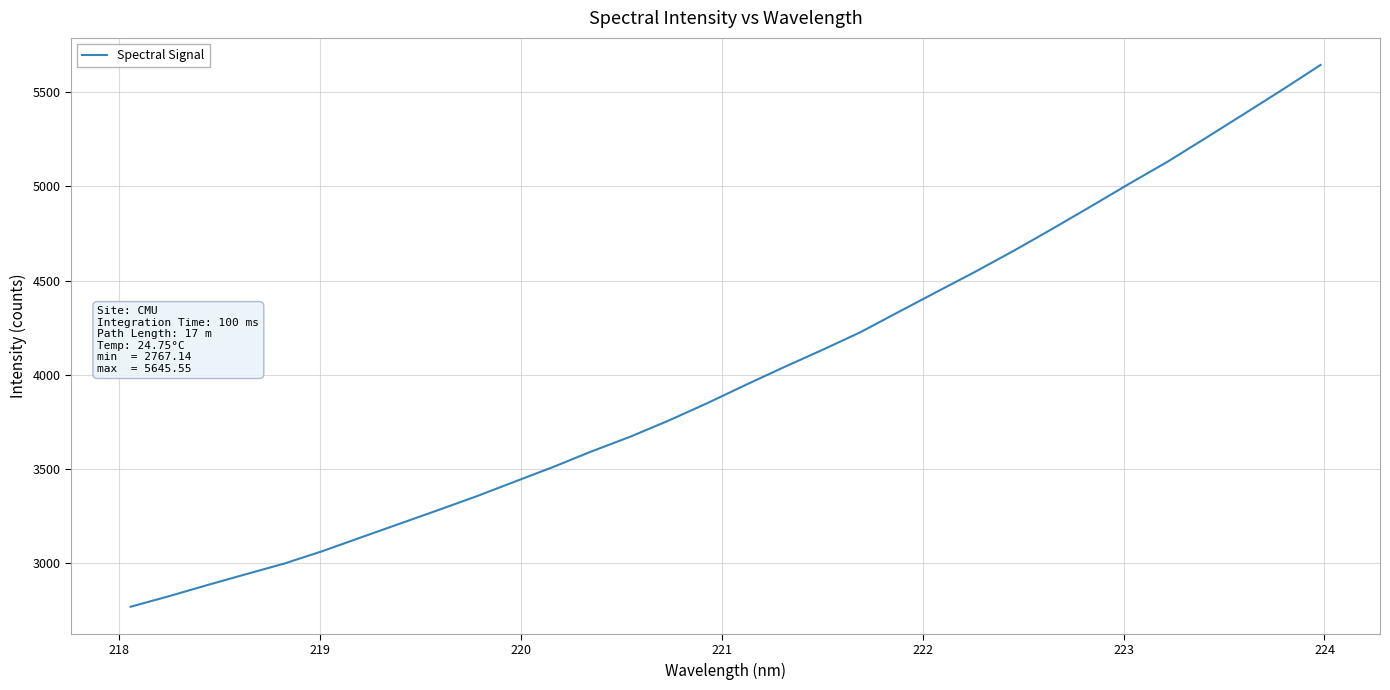

Count the number of categories in the chart.

32